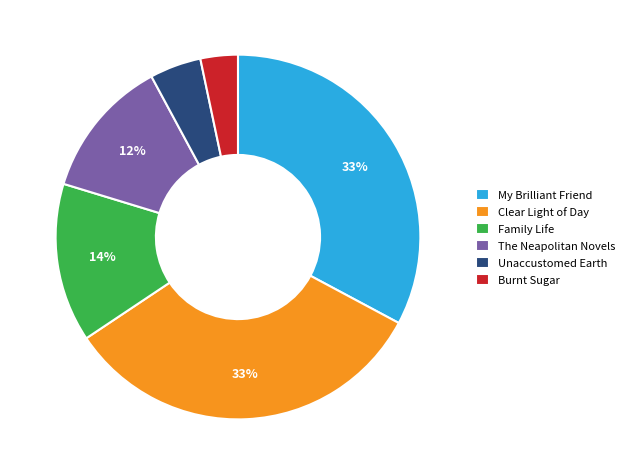

True or false: Clear Light of Day accounts for 33% of the total.

True